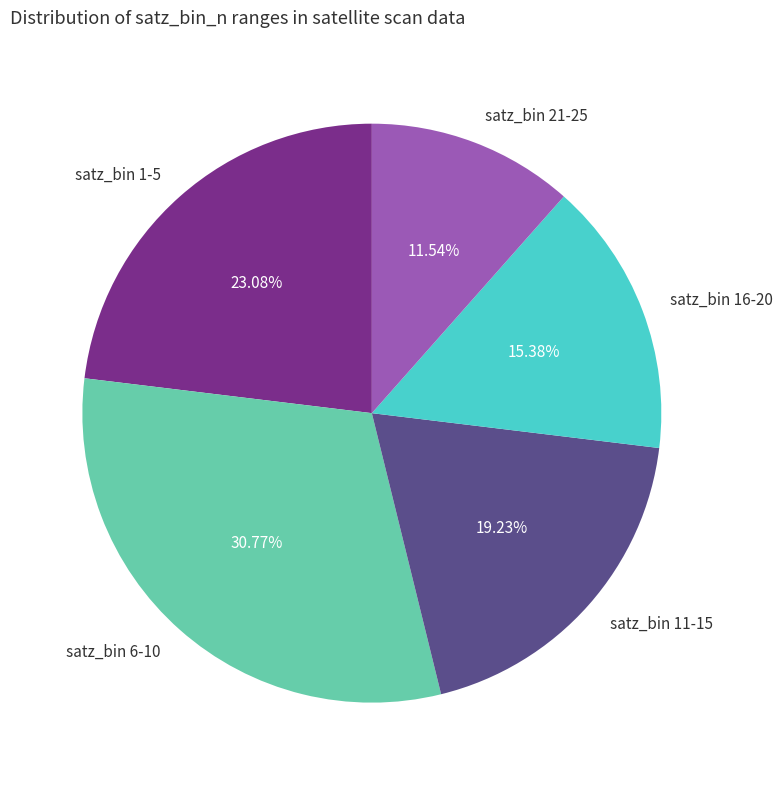

Approximately how many times larger is the value at satz_bin 1-5 compared to satz_bin 21-25?

2.0